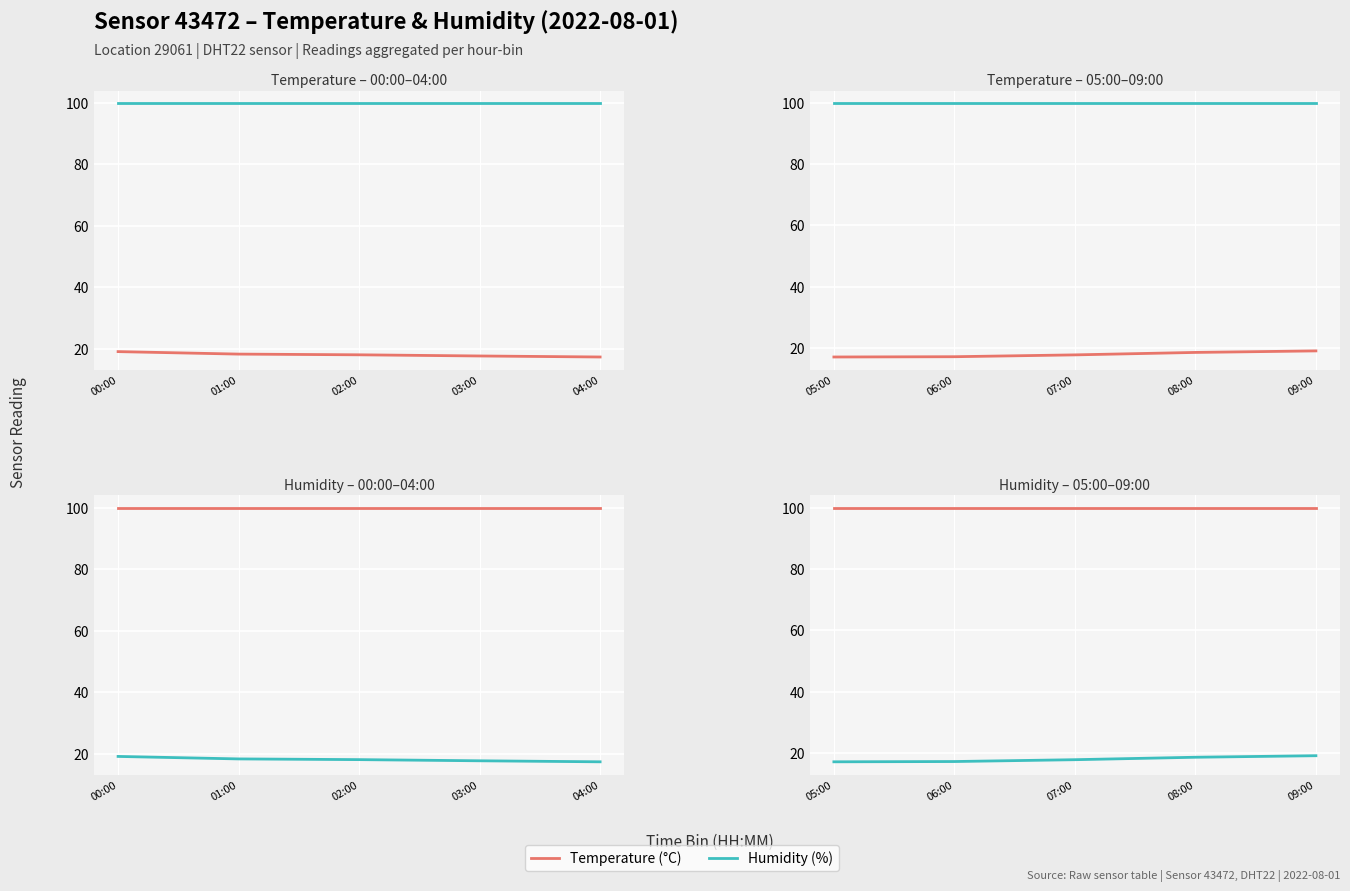

True or false: After midpoint has more than 2 interior local peaks.

False